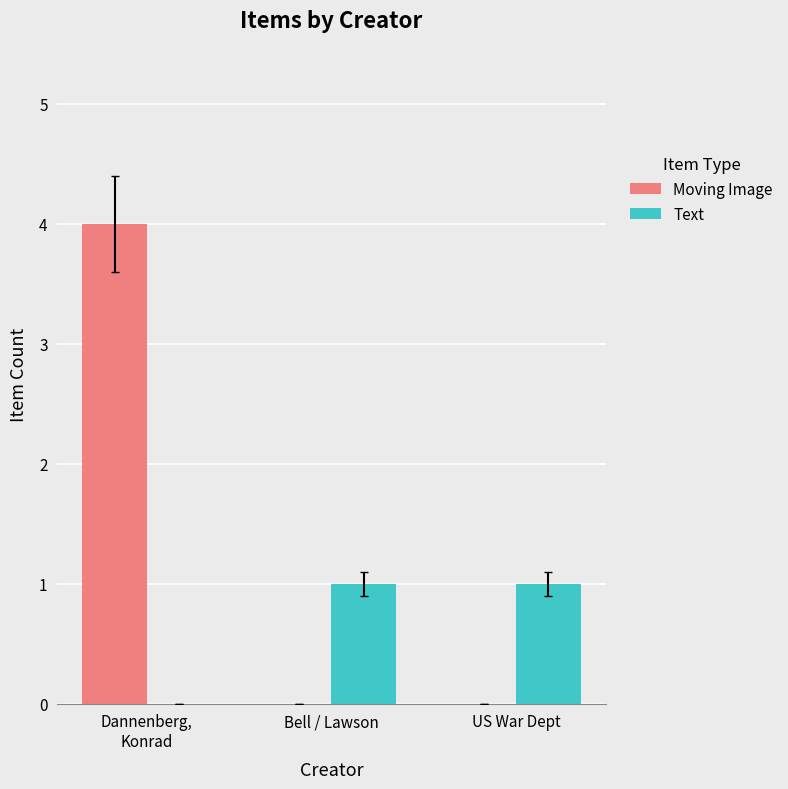

Which series has the largest total across all categories?

Moving Image